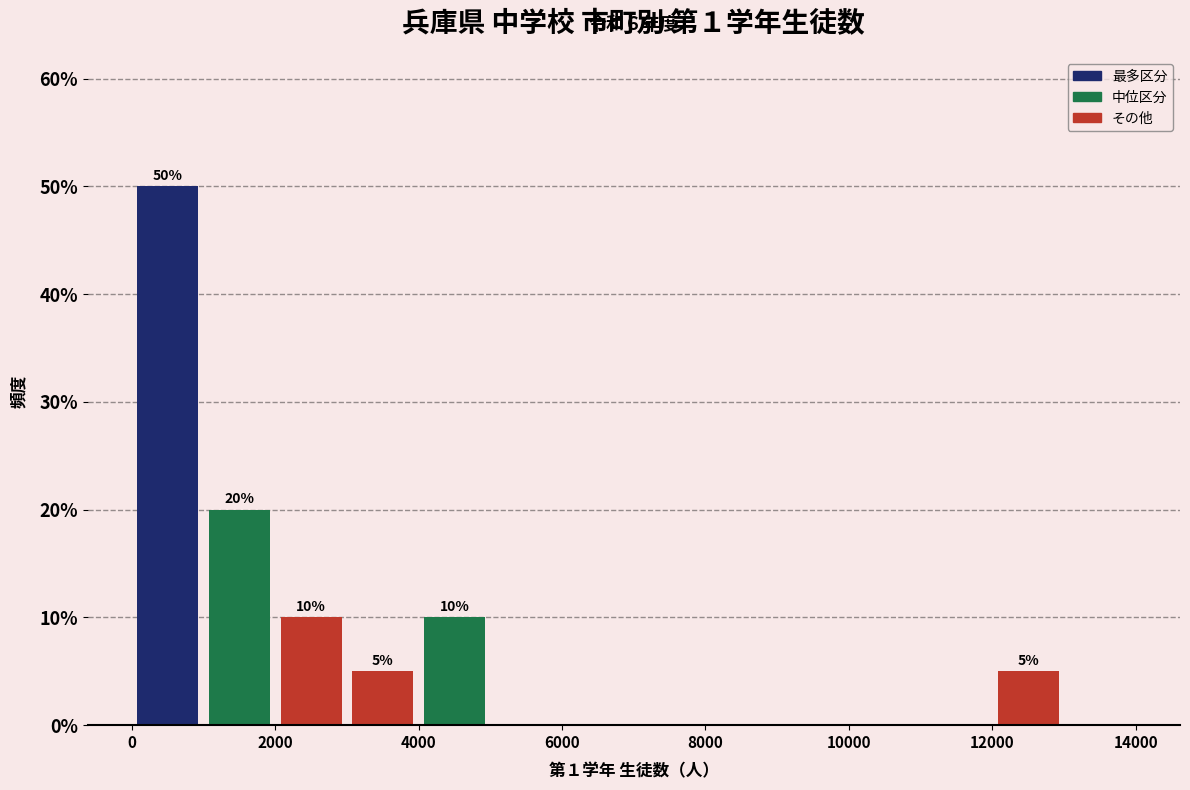

Over which range of the x-axis is the bar tallest?

0 to 1000